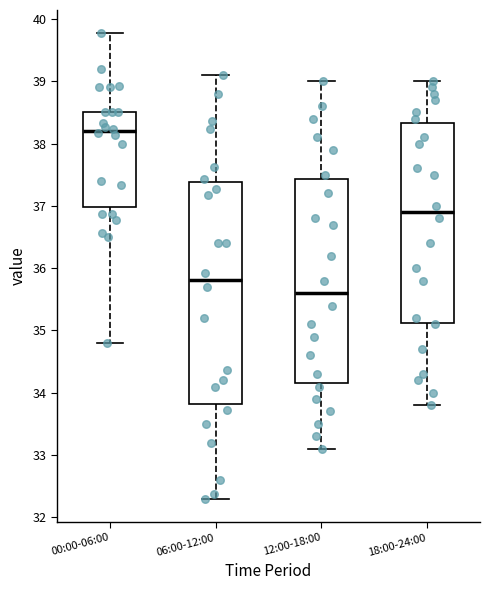

Where is the lower edge of the box for 00:00-06:00 on the y-axis? The values are not printed on the chart, so give them approximately, as read against the axis.

37.0